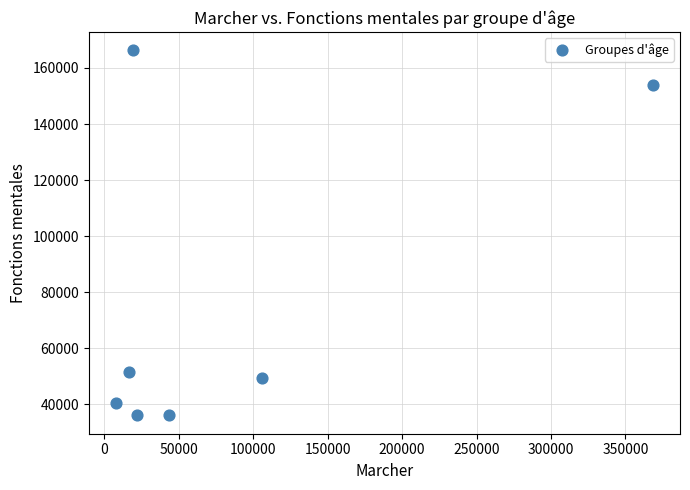

What Y value in the scatter plot is closest to 101220?

51590